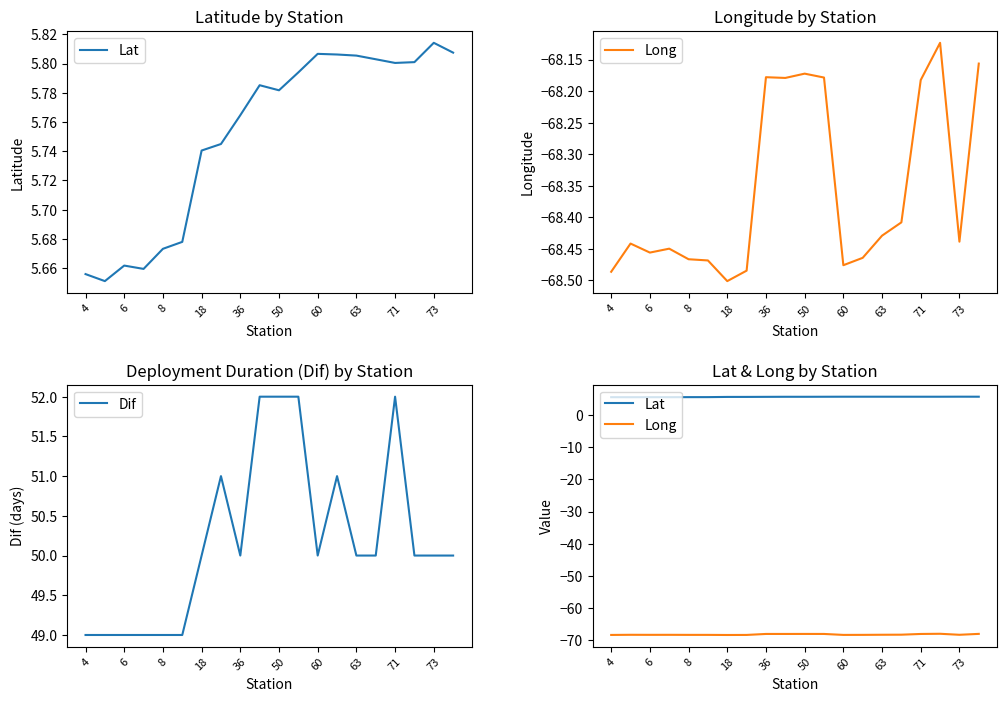

Is this an area chart (filled region under the line)?

No